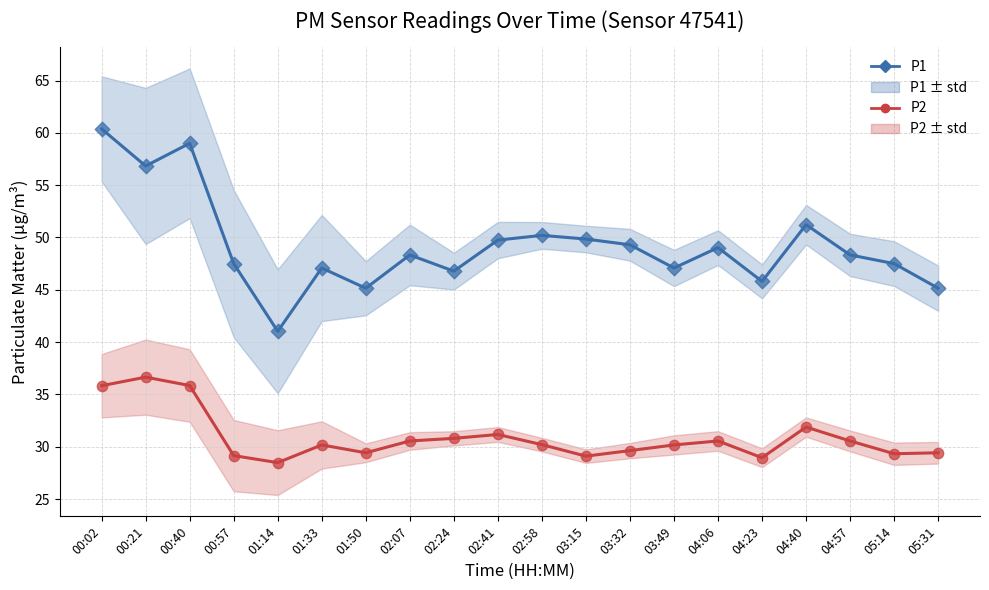

What are all the series names shown in the legend?

P1, P2